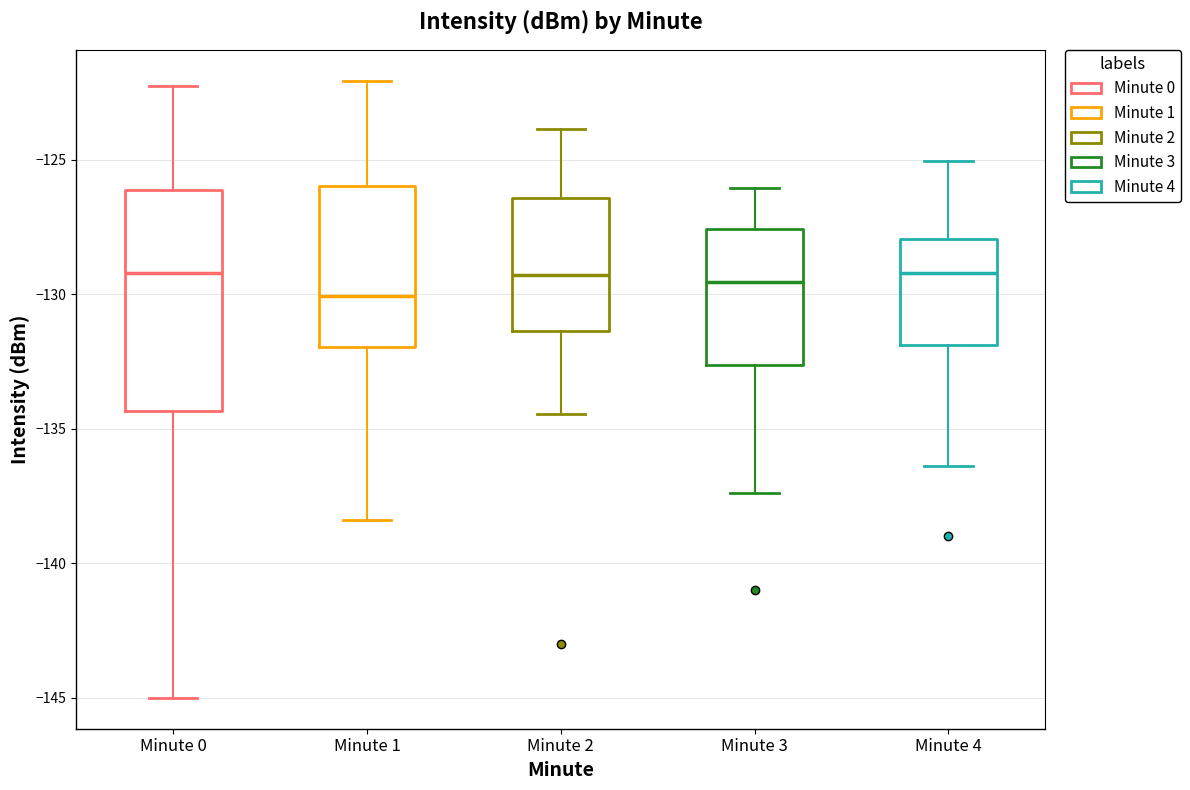

Where does the lower whisker of the box for Minute 2 end on the y-axis? The values are not printed on the chart, so give them approximately, as read against the axis.

-134.5